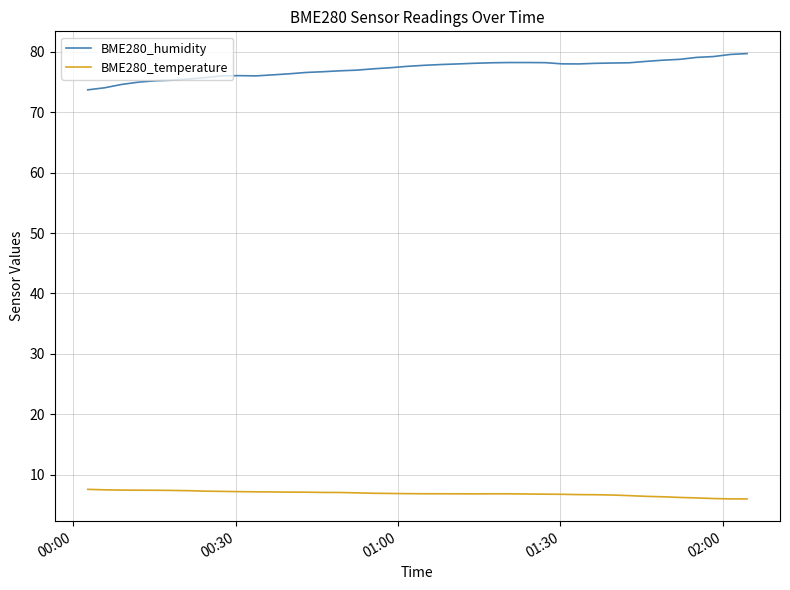

What is the maximum value for BME280_humidity?

79.7